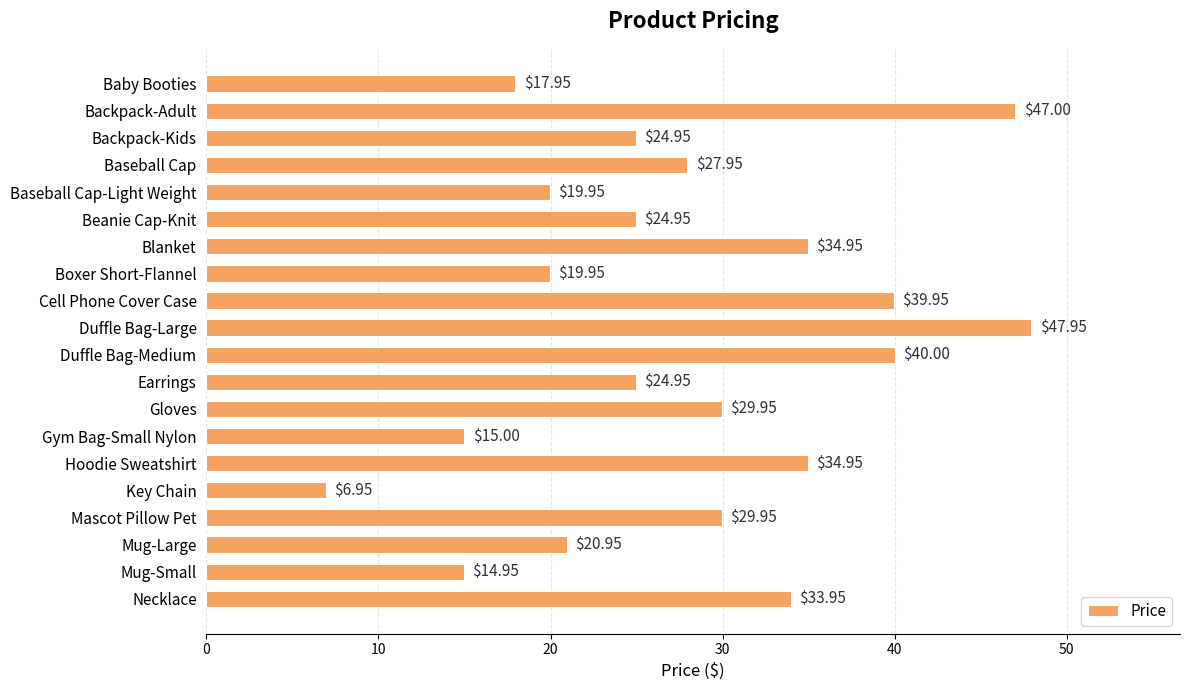

Where is the data nearest to the value 27?

Baseball Cap